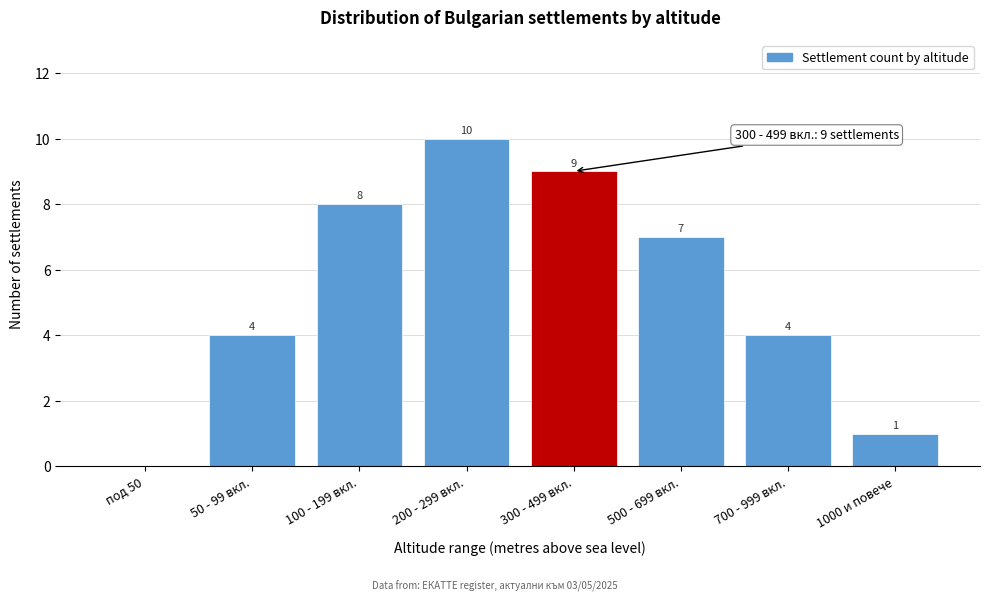

Reading left to right, extract all data points from this chart.

под 50=0	50 - 99 вкл.=4	100 - 199 вкл.=8	200 - 299 вкл.=10	300 - 499 вкл.=9	500 - 699 вкл.=7	700 - 999 вкл.=4	1000 и повече=1